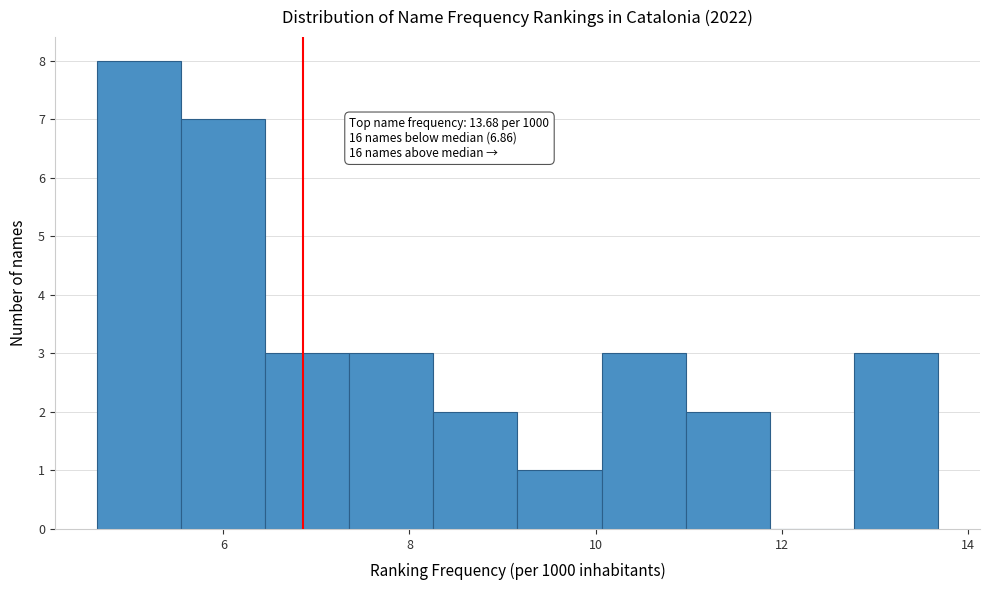

Which range on the x-axis has the tallest bar?

4.6 to 5.6